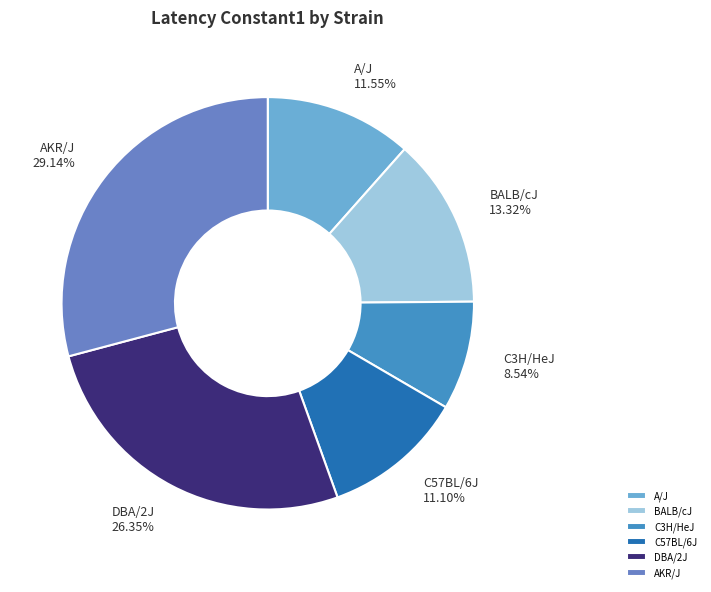

Does C3H/HeJ account for over 50% of the chart?

No